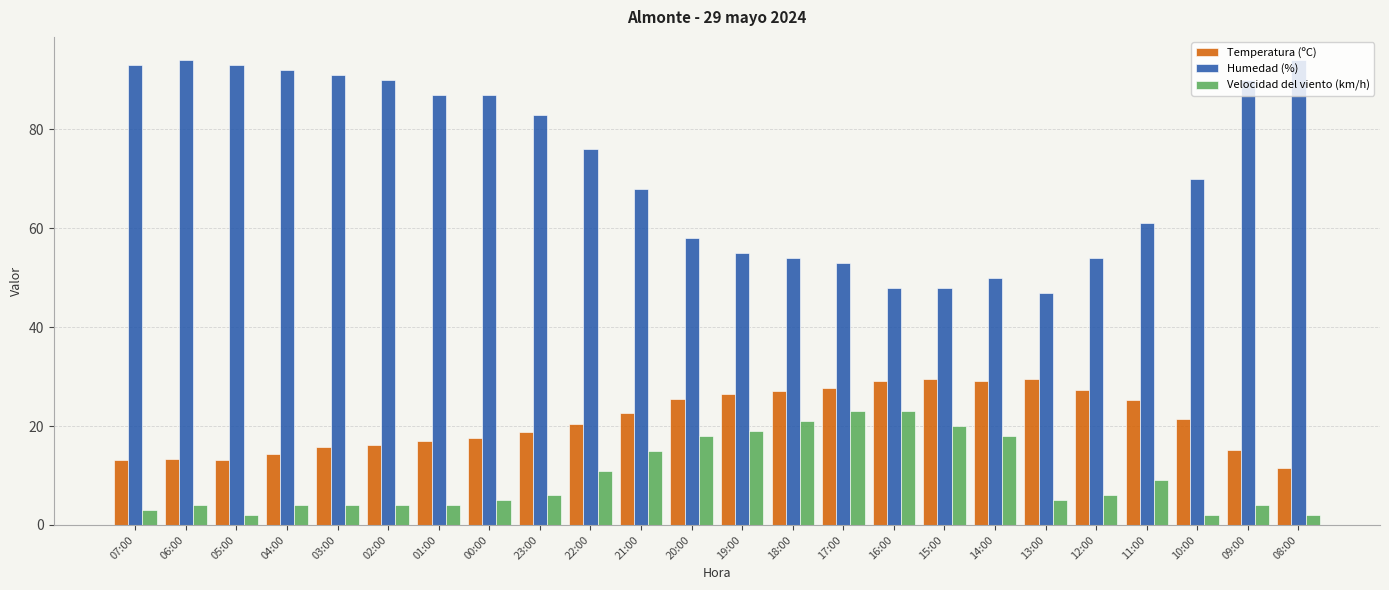

Is it true that Velocidad del viento (km/h) equals 23.4 at 20:00?

False